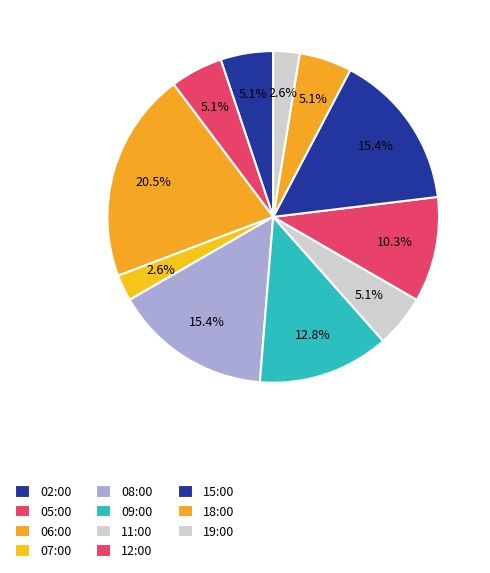

How many segments does this pie chart have?

11